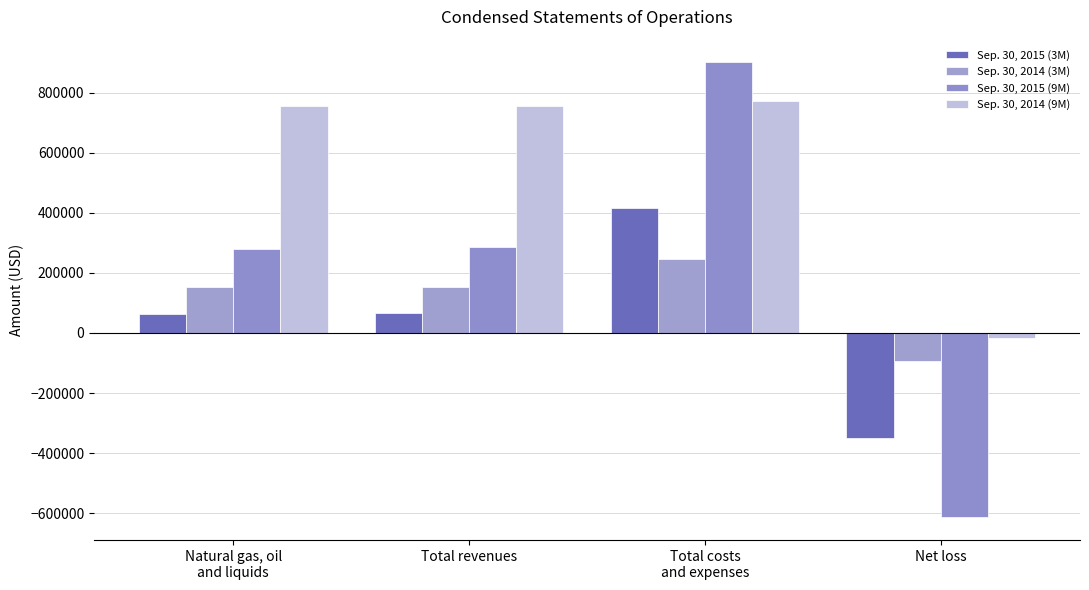

Which has a higher value, Net loss or Natural gas, oil
and liquids?

Natural gas, oil
and liquids